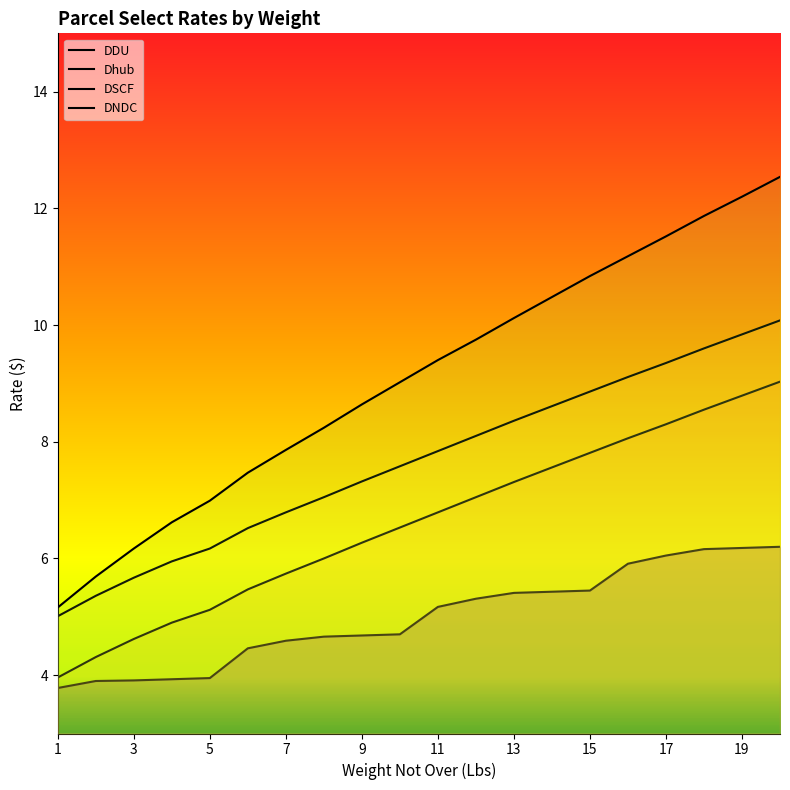

Which series has the widest spread of values?

DNDC